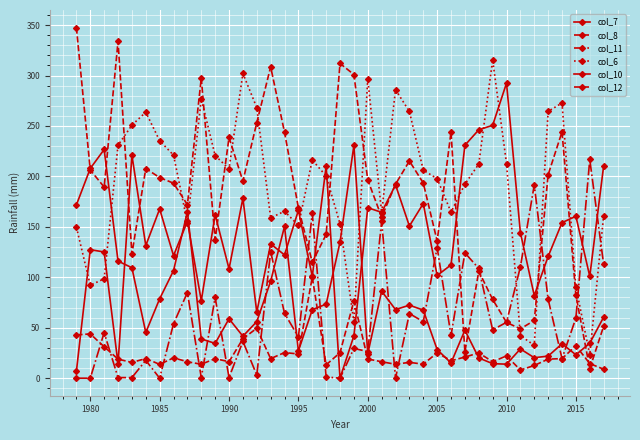

Which series has the largest total across all categories?

col_6